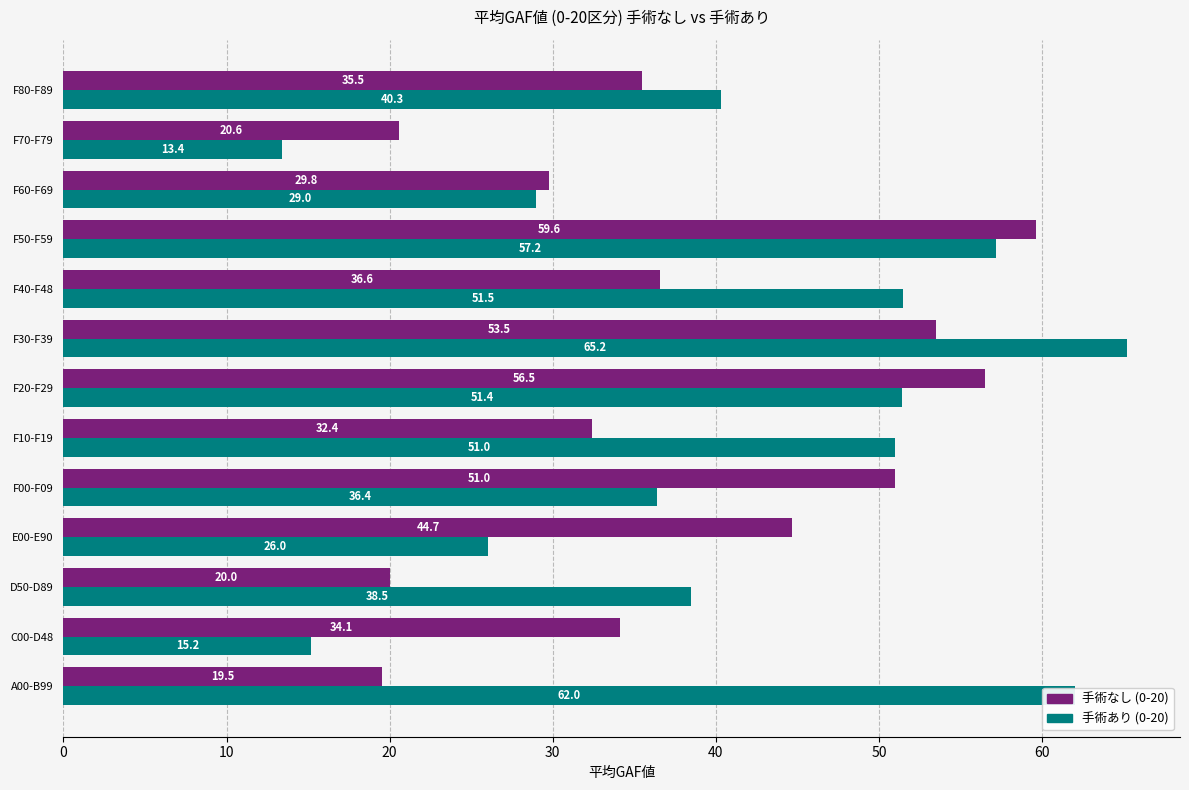

What is the greatest value displayed?

65.2